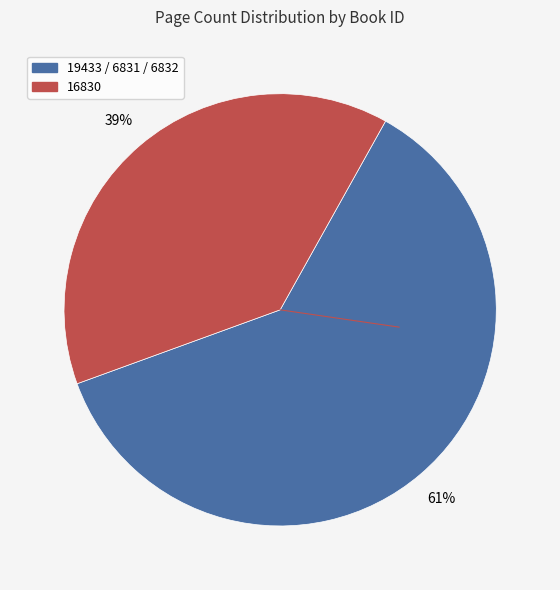

Is there any slice that represents more than half of the pie?

Yes